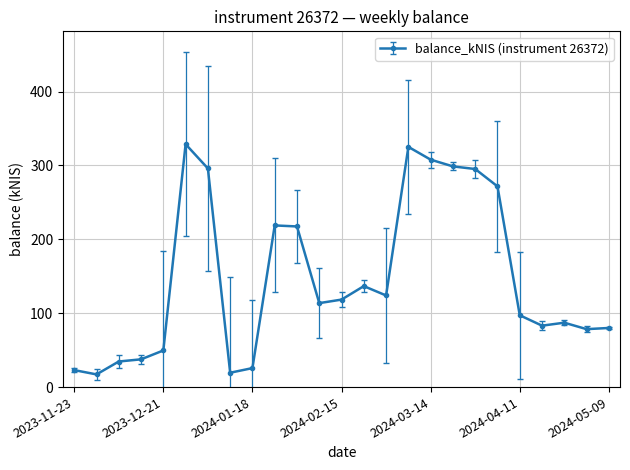

What is the value of the 11th point from the left?

217.5